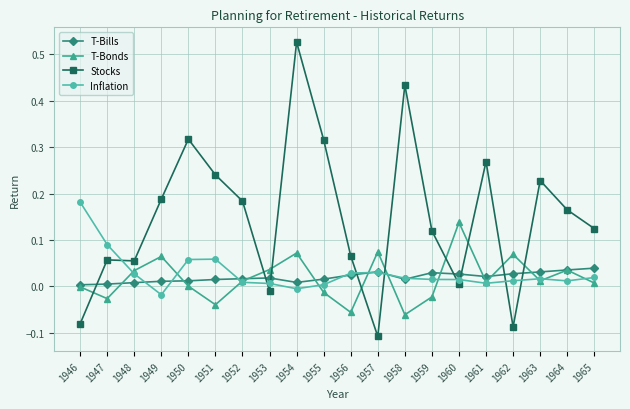

At how many categories does at least one series exceed 0?

20